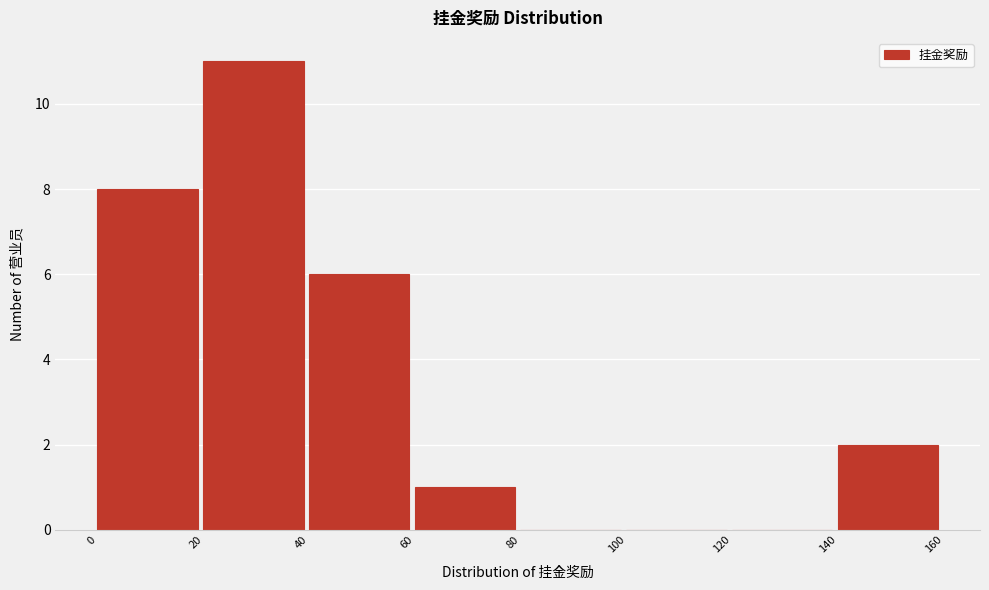

Reading left to right, list every bar in this chart as the range it spans on the x-axis followed by its height. The values are not printed on the chart, so give them approximately, as read against the axis.

0 to 20: 8
20 to 40: 11
40 to 60: 6
60 to 80: 1
80 to 100: 0
100 to 120: 0
120 to 140: 0
140 to 160: 2